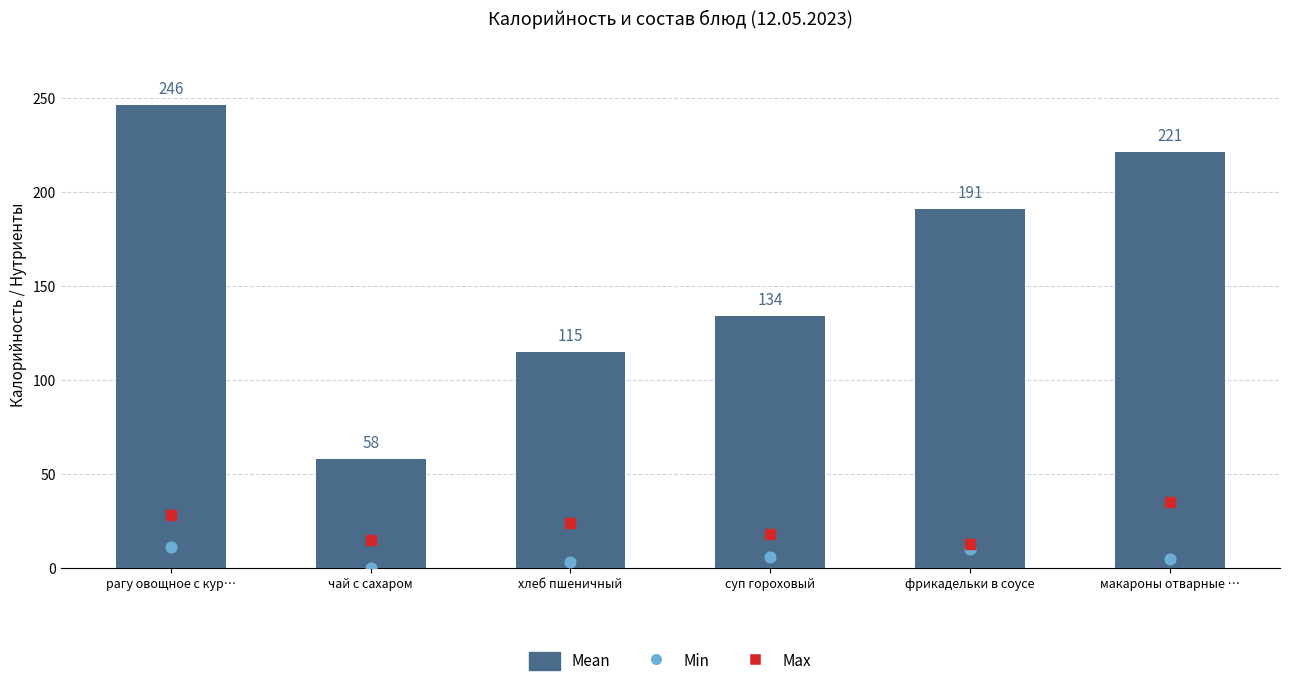

Which series has the largest Y range (max minus min)?

Mean